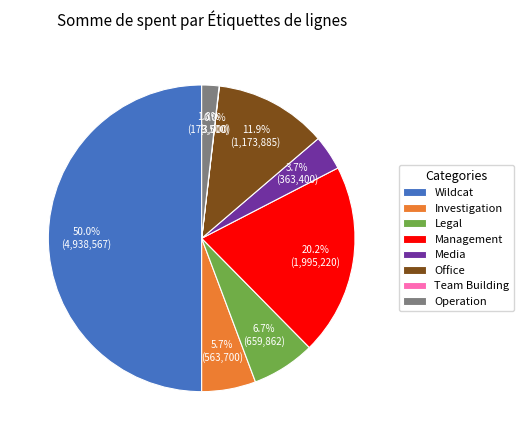

Approximately how many times larger is the value at Legal compared to Operation?

3.7